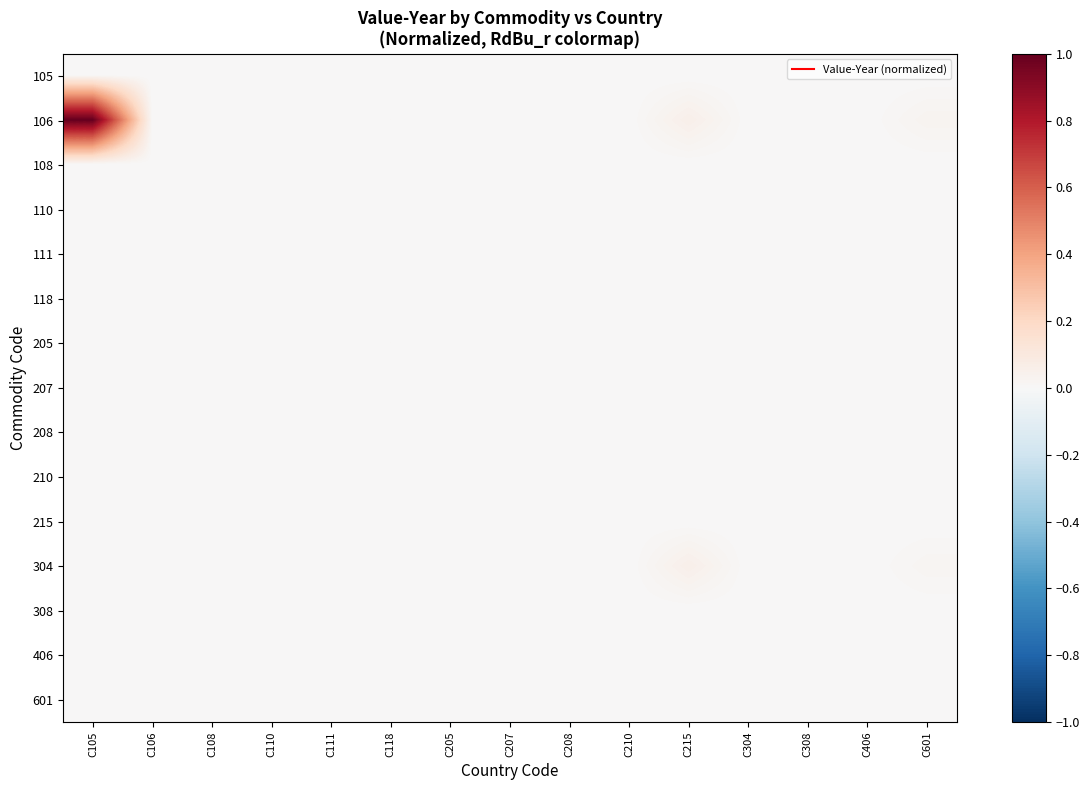

Which category has the highest value across all series?

C105